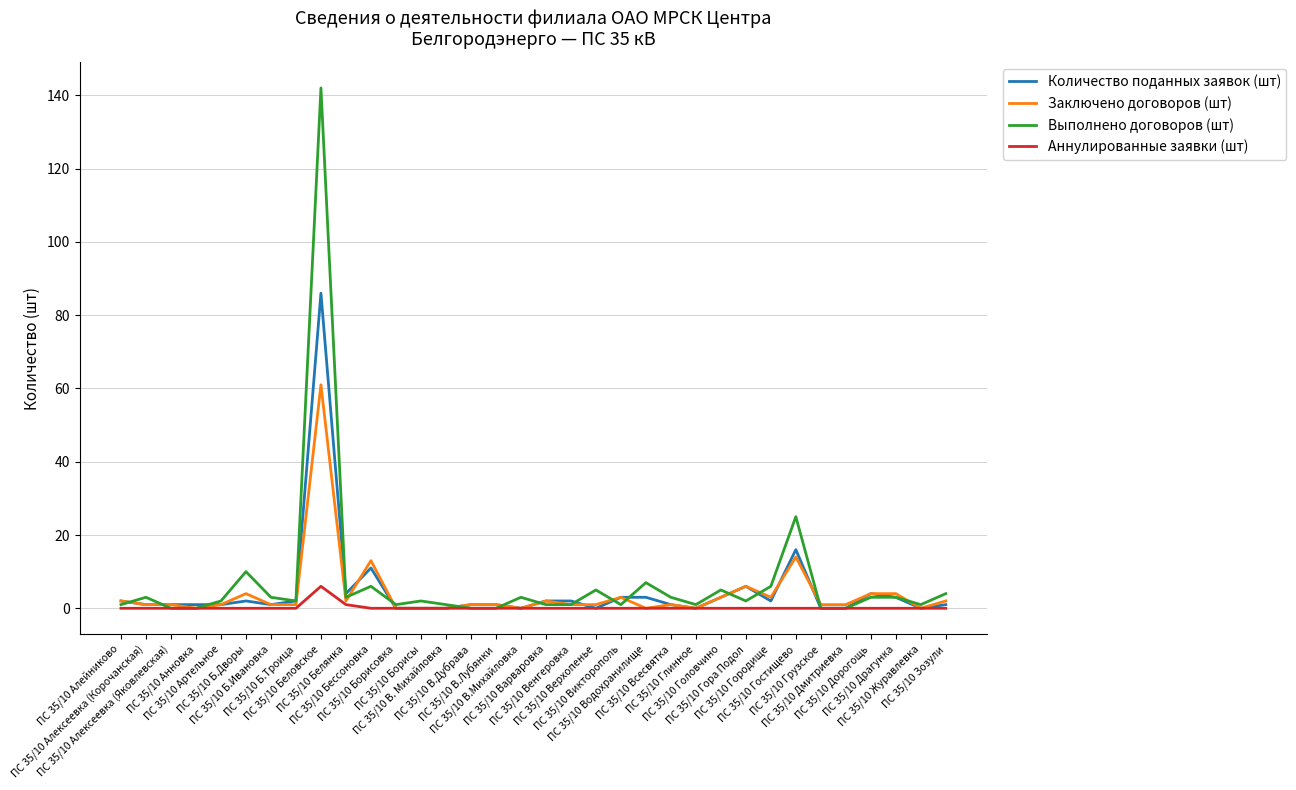

What position from the right is ПС 35/10 Алексеевка (Яковлевская)?

32